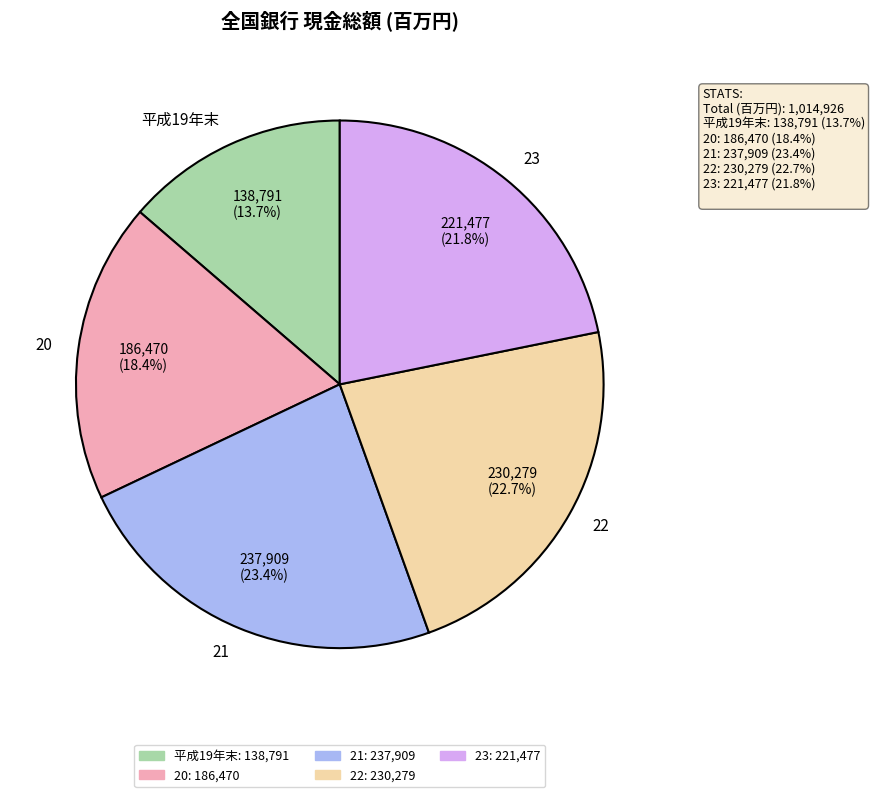

What percentage is the 平成19年末 slice, to the nearest percent?

14%